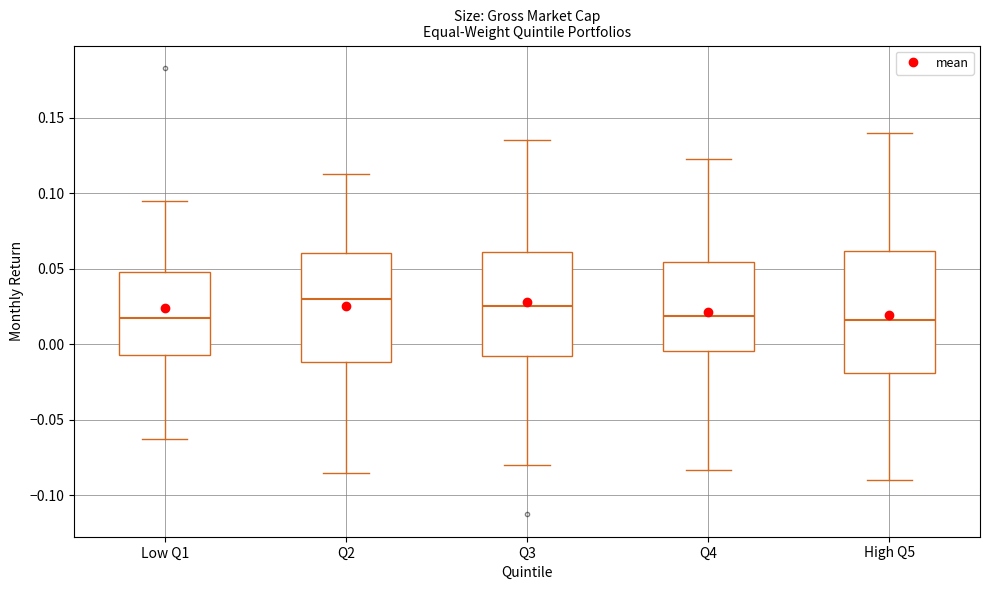

Reading left to right, read every box against the y-axis: the position of its median line, the range the box covers, and the ends of its whiskers. The values are not printed on the chart, so give them approximately, as read against the axis.

Low Q1: median 0.015, box -0.005 to 0.050, whiskers -0.065 to 0.095
Q2: median 0.030, box -0.010 to 0.060, whiskers -0.085 to 0.110
Q3: median 0.025, box -0.010 to 0.060, whiskers -0.080 to 0.135
Q4: median 0.020, box -0.005 to 0.055, whiskers -0.085 to 0.125
High Q5: median 0.015, box -0.020 to 0.060, whiskers -0.090 to 0.140